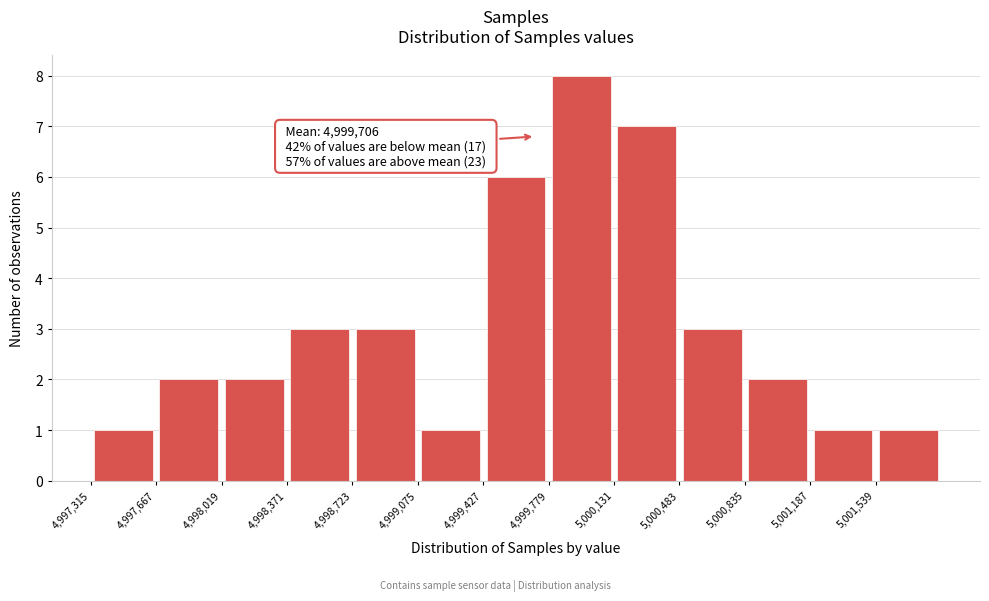

Over which range of the x-axis is the bar tallest?

4999800 to 5000150